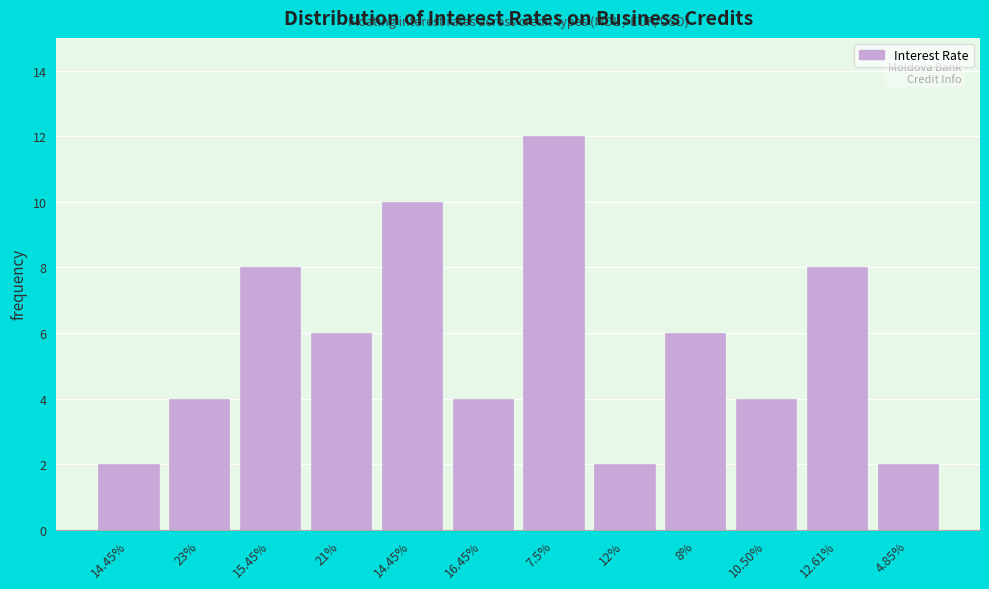

How many bars are there in total?

12